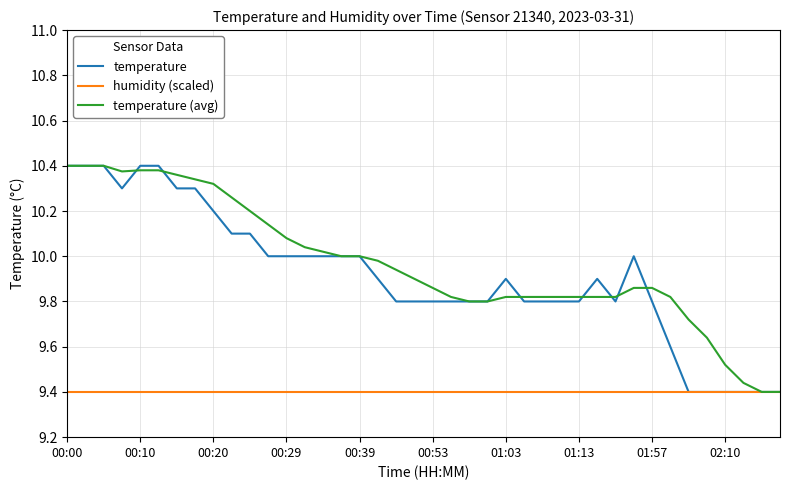

What are all the series names shown in the legend?

temperature, humidity (scaled), temperature (avg)